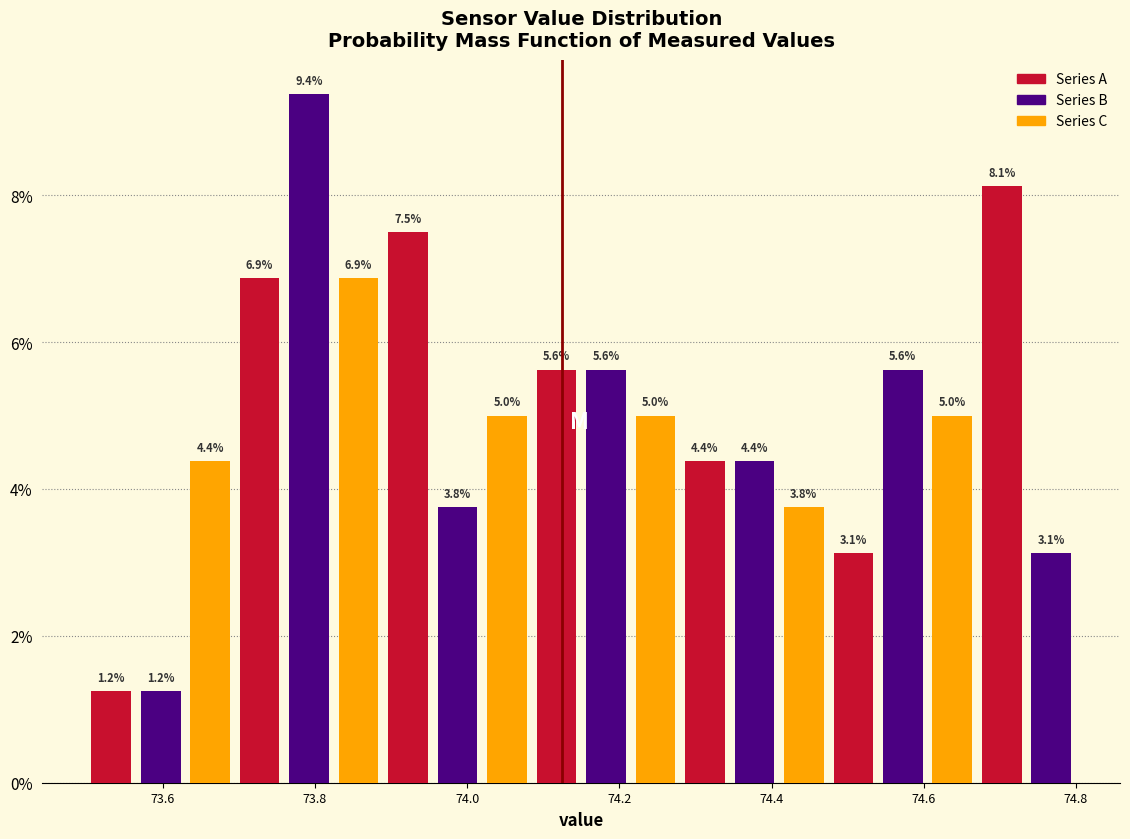

Around what value on the x-axis is the tallest bar? Give the approximate position of its centre, as read against the axis.

73.80